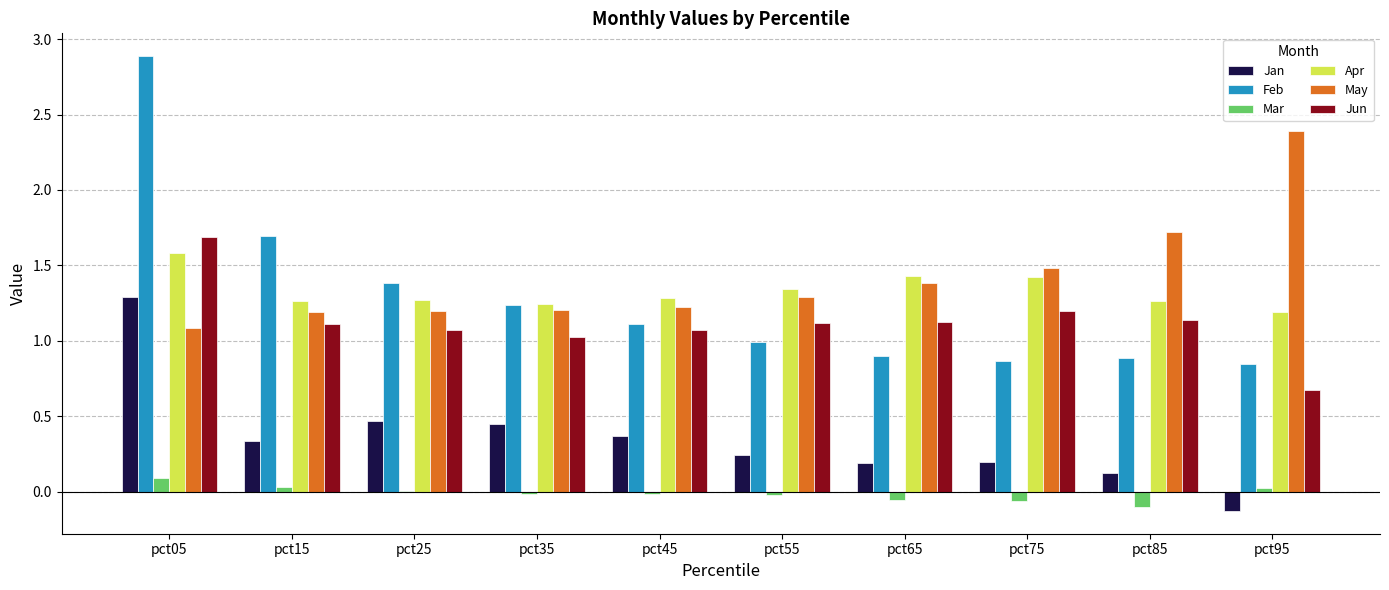

Is the value of Mar at pct65 greater than the value of May at pct05?

No